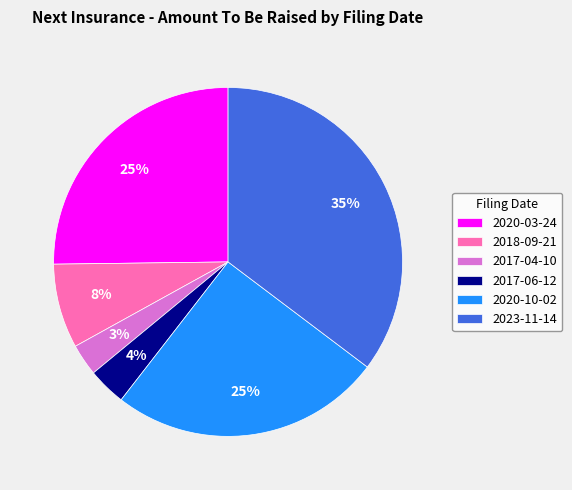

Which category has the biggest portion of the pie?

2023-11-14